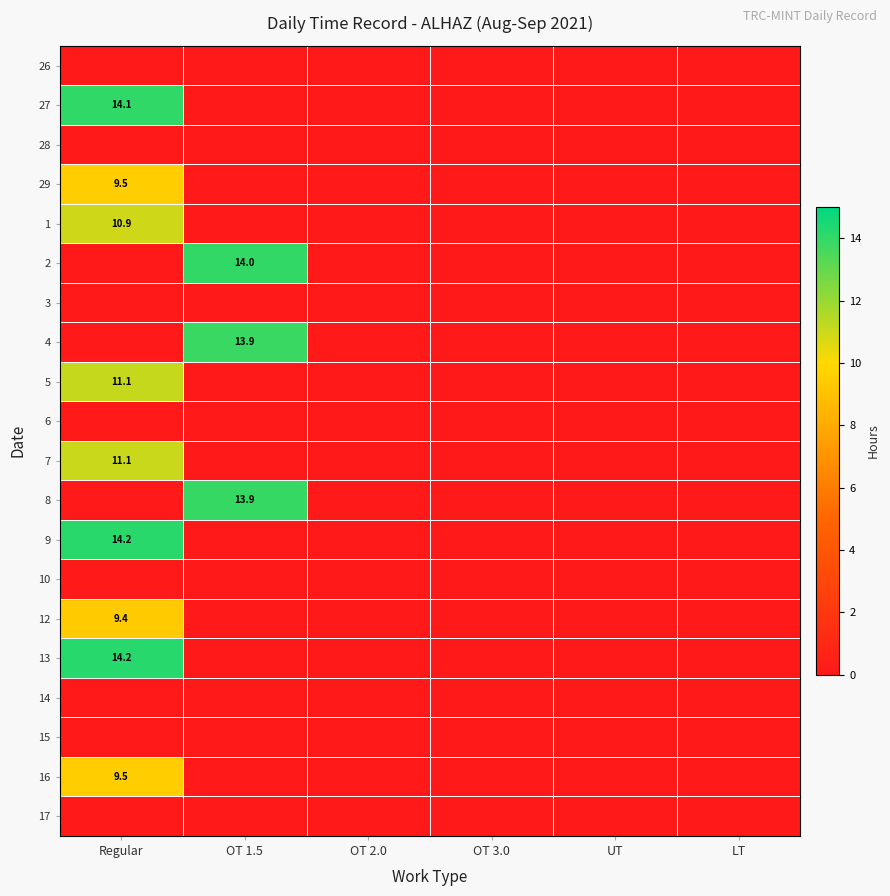

How many distinct data groups are displayed?

20